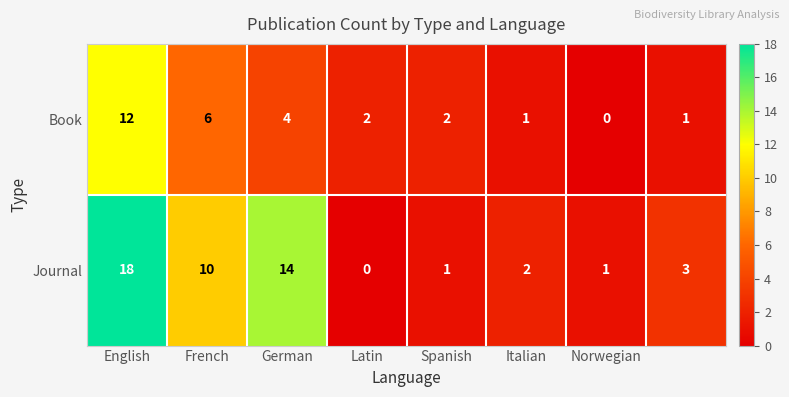

What is the sum of all Journal values?

49